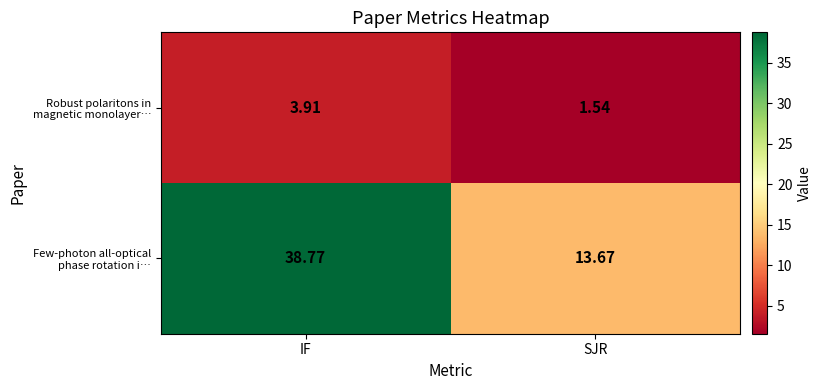

List the series in order of their overall mean, highest first.

Few-photon all-optical phase rotation i…, Robust polaritons in magnetic monolayer…